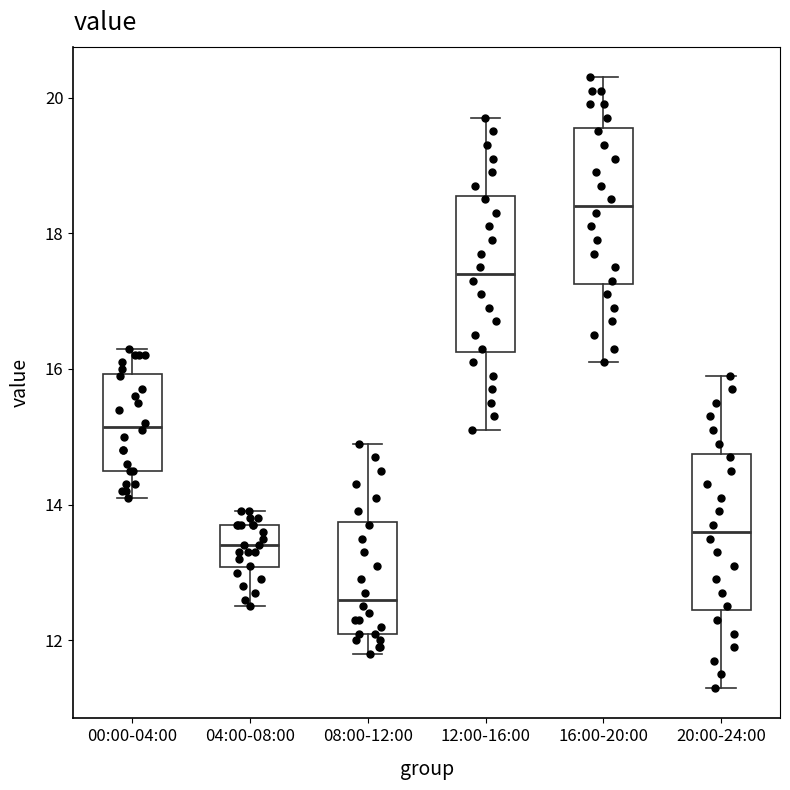

Reading left to right, transcribe this box plot: for each box, give where its median line is, the range the box spans, and where its two whiskers end, as read against the y-axis. The values are not printed on the chart, so give them approximately, as read against the axis.

00:00-04:00: median 15.2, box 14.6 to 16.0, whiskers 14.2 to 16.4
04:00-08:00: median 13.4, box 13.0 to 13.8, whiskers 12.6 to 14.0
08:00-12:00: median 12.6, box 12.2 to 13.8, whiskers 11.8 to 15.0
12:00-16:00: median 17.4, box 16.2 to 18.6, whiskers 15.2 to 19.8
16:00-20:00: median 18.4, box 17.2 to 19.6, whiskers 16.2 to 20.4
20:00-24:00: median 13.6, box 12.4 to 14.8, whiskers 11.4 to 16.0